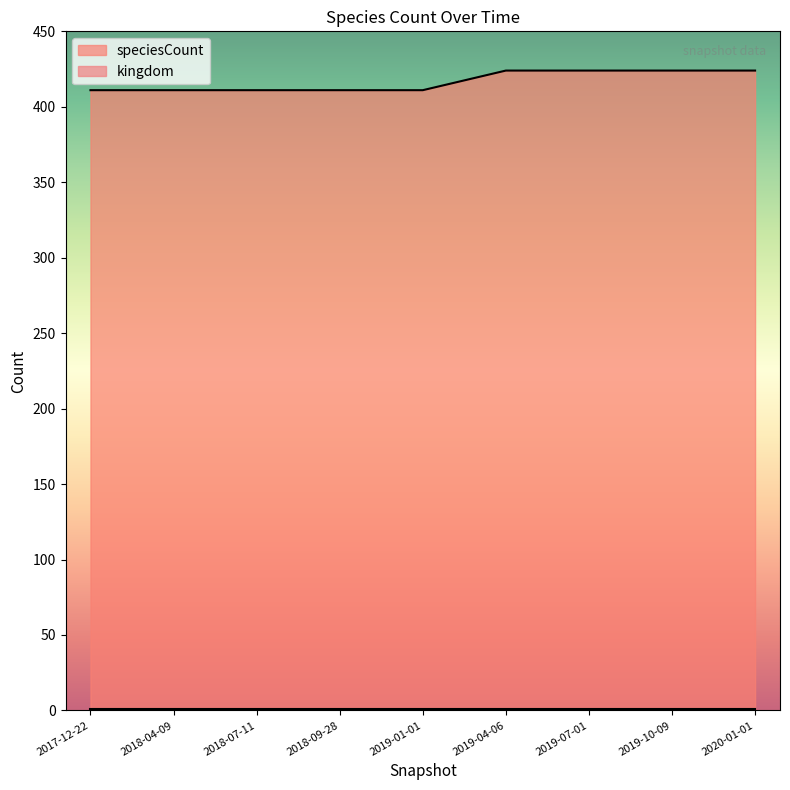

True or false: kingdom and speciesCount cross at least once.

False